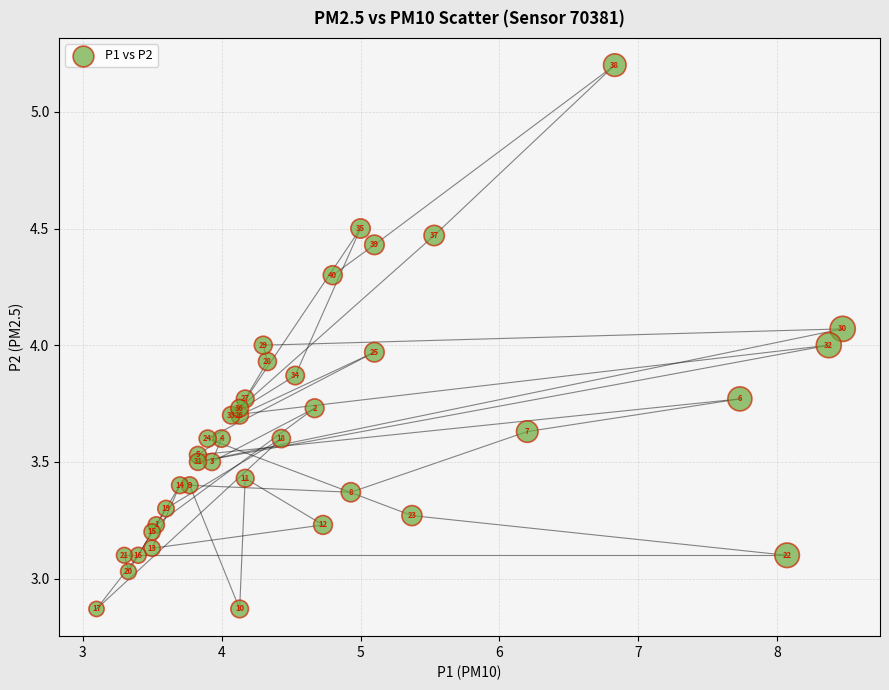

What is the range of Y values (max minus min)?

2.3